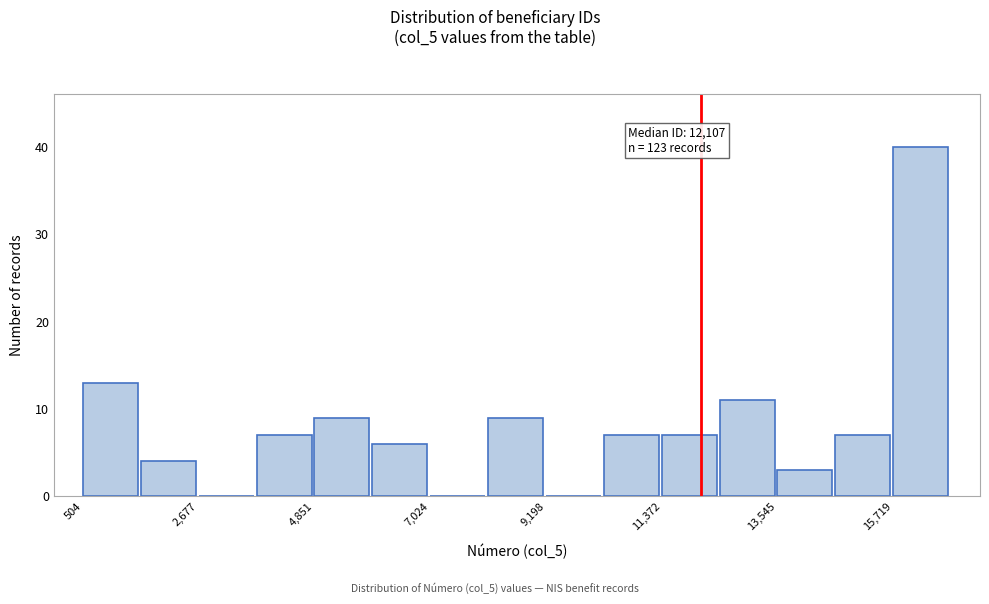

Around what value on the x-axis is the tallest bar? Give the approximate position of its centre, as read against the axis.

16000